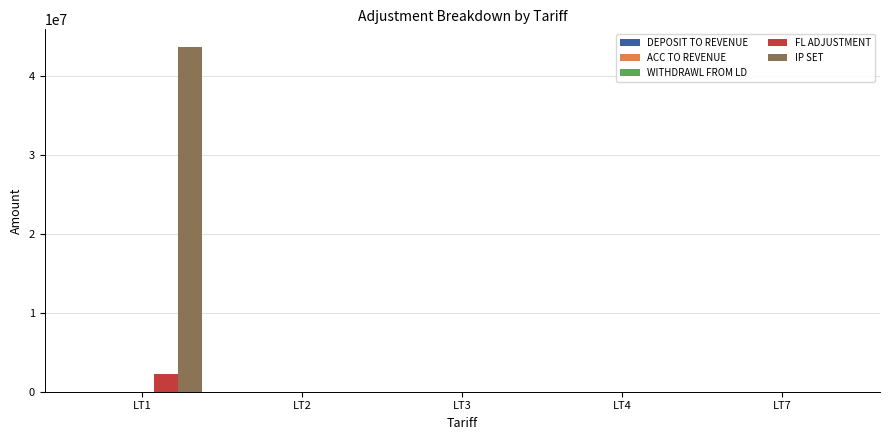

What is the greatest value displayed?

43749260.8